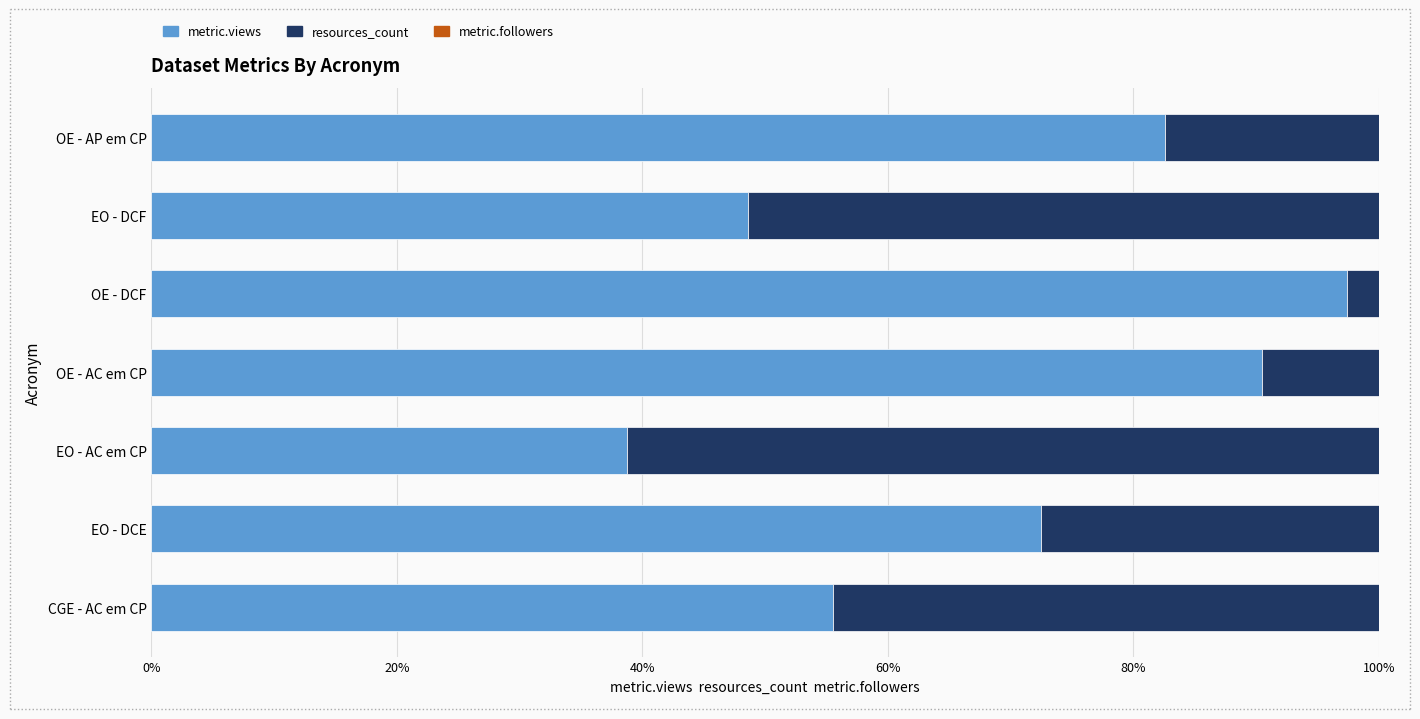

What is the difference between the metric.views values at EO - AC em CP and OE - AP em CP?

43.9